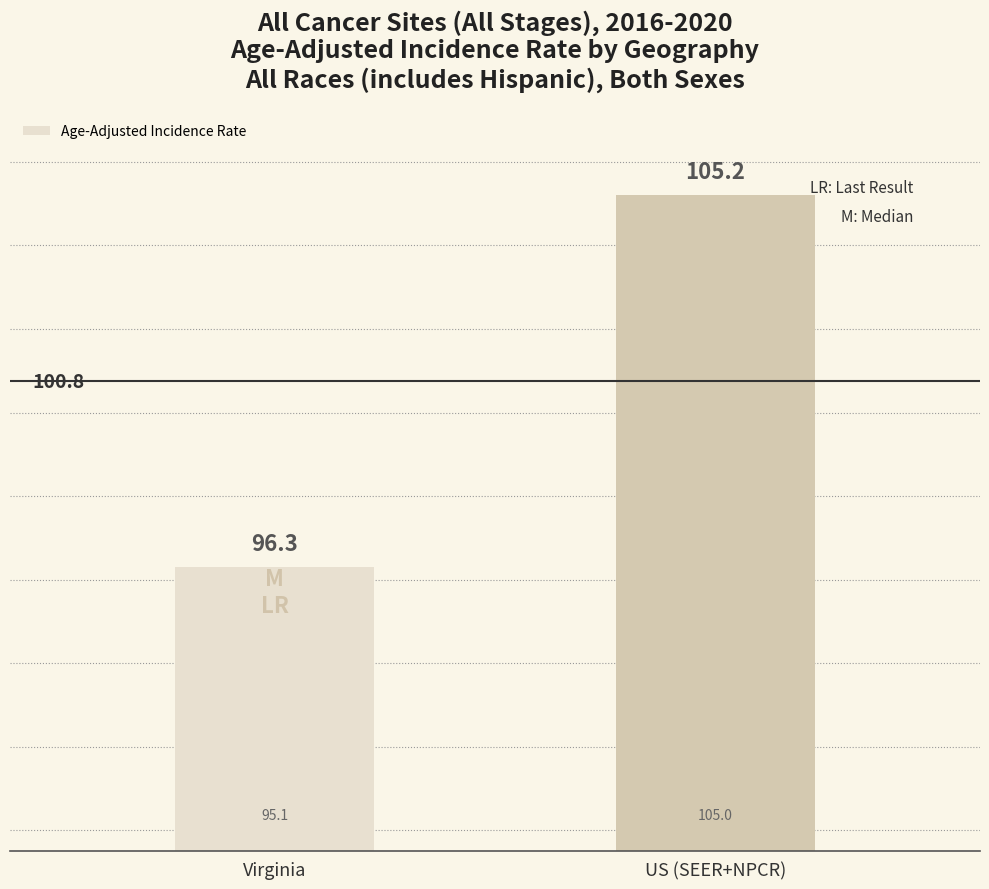

Reading left to right, transcribe all the data shown in this chart.

Virginia=96.3	US (SEER+NPCR)=105.2